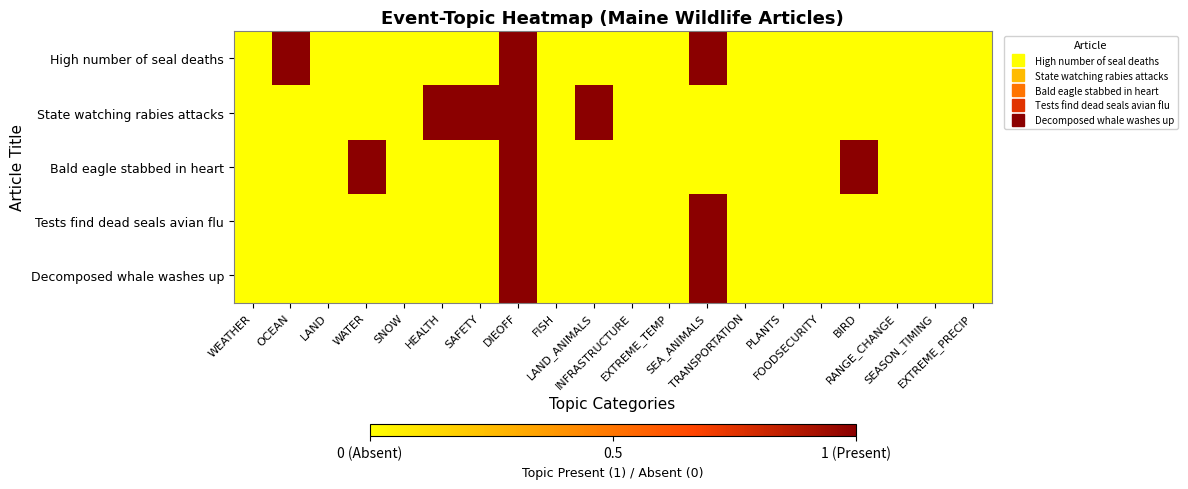

Reading left to right, transcribe all the data shown in this chart.

High number of seal deaths: WEATHER=0	OCEAN=1	LAND=0	WATER=0	SNOW=0	HEALTH=0	SAFETY=0	DIEOFF=1	FISH=0	LAND_ANIMALS=0	INFRASTRUCTURE=0	EXTREME_TEMP=0	SEA_ANIMALS=1	TRANSPORTATION=0	PLANTS=0	FOODSECURITY=0	BIRD=0	RANGE_CHANGE=0	SEASON_TIMING=0	EXTREME_PRECIP=0
State watching rabies attacks: WEATHER=0	OCEAN=0	LAND=0	WATER=0	SNOW=0	HEALTH=1	SAFETY=1	DIEOFF=1	FISH=0	LAND_ANIMALS=1	INFRASTRUCTURE=0	EXTREME_TEMP=0	SEA_ANIMALS=0	TRANSPORTATION=0	PLANTS=0	FOODSECURITY=0	BIRD=0	RANGE_CHANGE=0	SEASON_TIMING=0	EXTREME_PRECIP=0
Bald eagle stabbed in heart: WEATHER=0	OCEAN=0	LAND=0	WATER=1	SNOW=0	HEALTH=0	SAFETY=0	DIEOFF=1	FISH=0	LAND_ANIMALS=0	INFRASTRUCTURE=0	EXTREME_TEMP=0	SEA_ANIMALS=0	TRANSPORTATION=0	PLANTS=0	FOODSECURITY=0	BIRD=1	RANGE_CHANGE=0	SEASON_TIMING=0	EXTREME_PRECIP=0
Tests find dead seals avian flu: WEATHER=0	OCEAN=0	LAND=0	WATER=0	SNOW=0	HEALTH=0	SAFETY=0	DIEOFF=1	FISH=0	LAND_ANIMALS=0	INFRASTRUCTURE=0	EXTREME_TEMP=0	SEA_ANIMALS=1	TRANSPORTATION=0	PLANTS=0	FOODSECURITY=0	BIRD=0	RANGE_CHANGE=0	SEASON_TIMING=0	EXTREME_PRECIP=0
Decomposed whale washes up: WEATHER=0	OCEAN=0	LAND=0	WATER=0	SNOW=0	HEALTH=0	SAFETY=0	DIEOFF=1	FISH=0	LAND_ANIMALS=0	INFRASTRUCTURE=0	EXTREME_TEMP=0	SEA_ANIMALS=1	TRANSPORTATION=0	PLANTS=0	FOODSECURITY=0	BIRD=0	RANGE_CHANGE=0	SEASON_TIMING=0	EXTREME_PRECIP=0